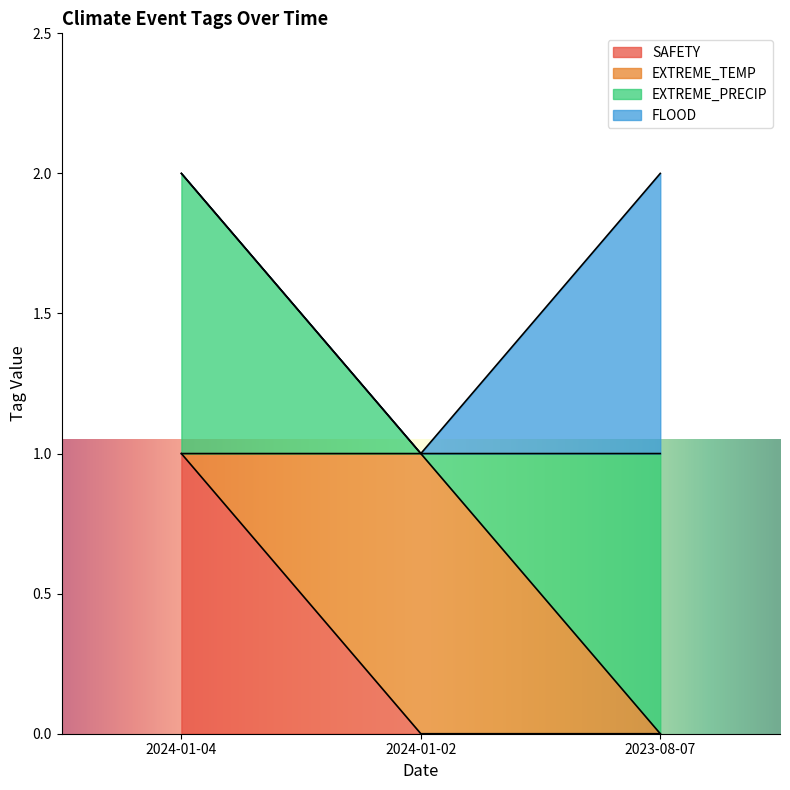

How many lines are shown in the chart?

4